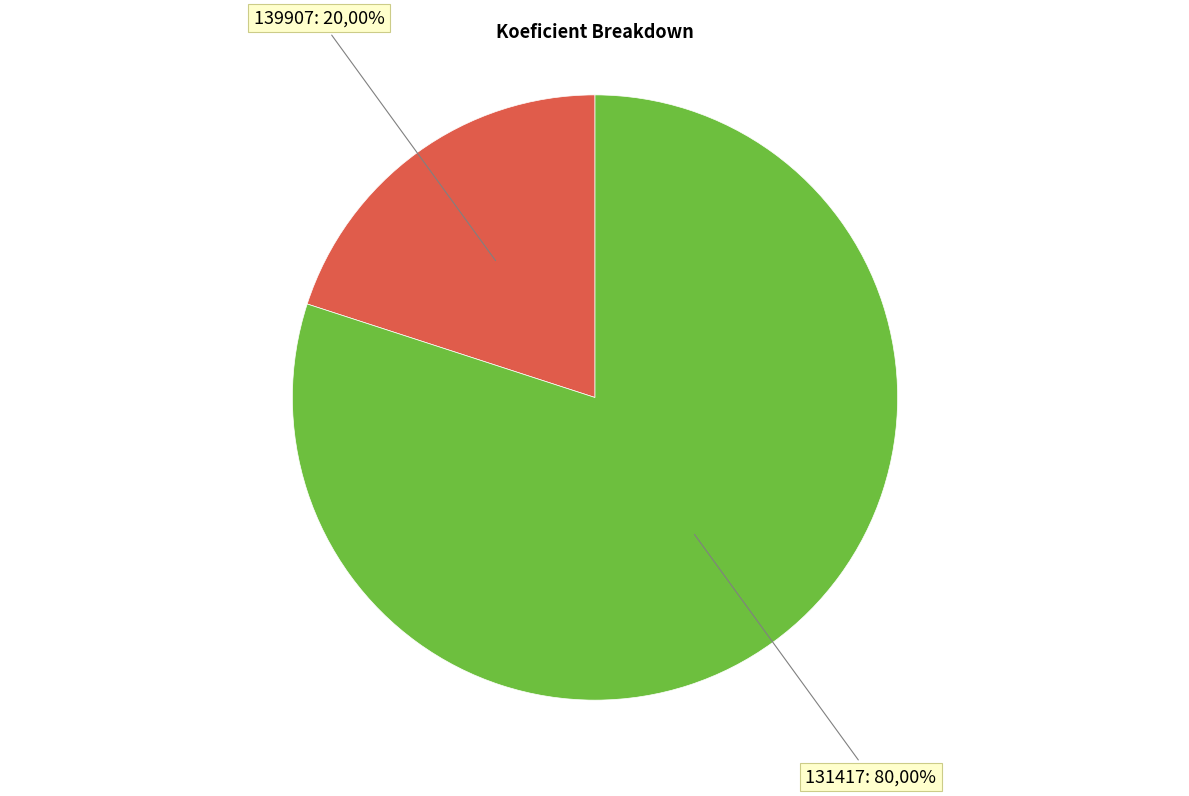

Does 139907 represent more than half of the total?

No